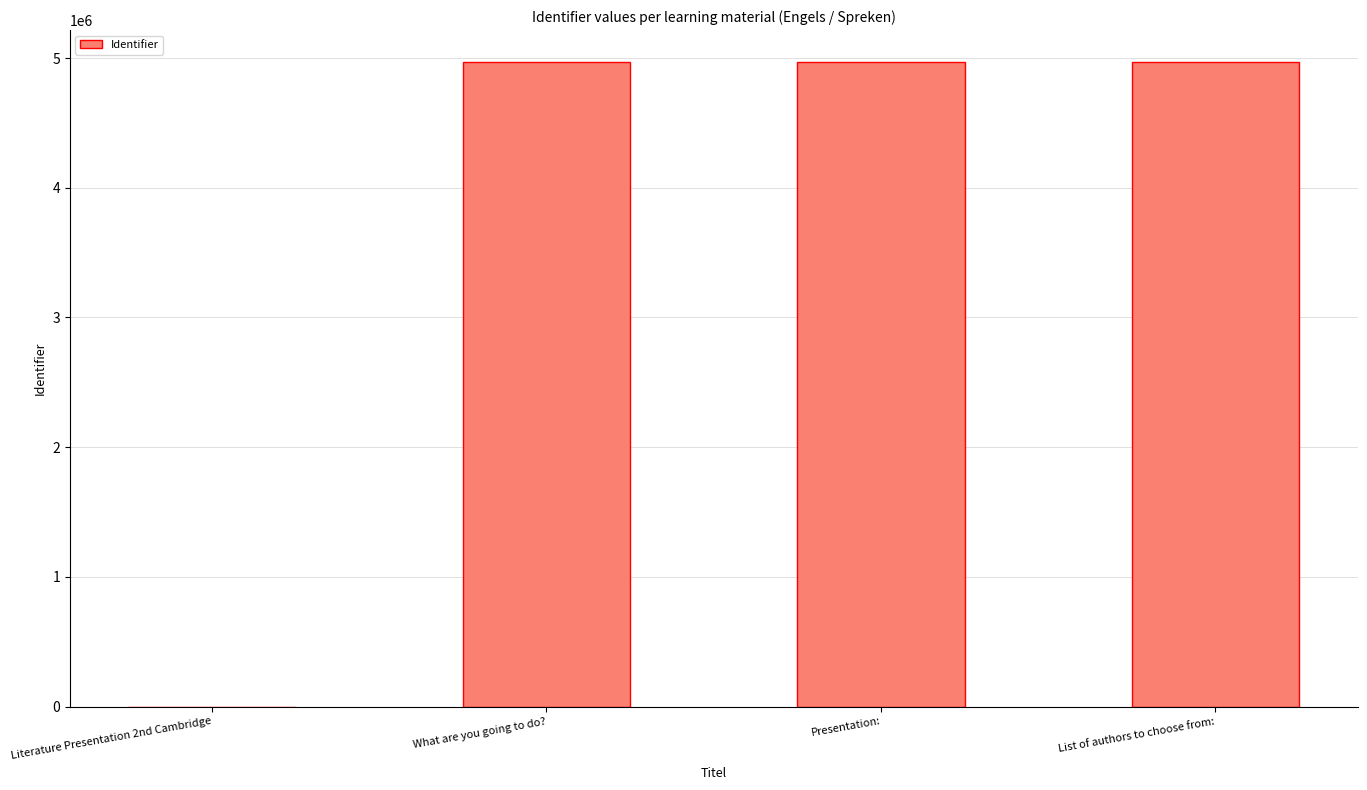

What is the ratio of the value at Presentation: to the value at What are you going to do??

1.0